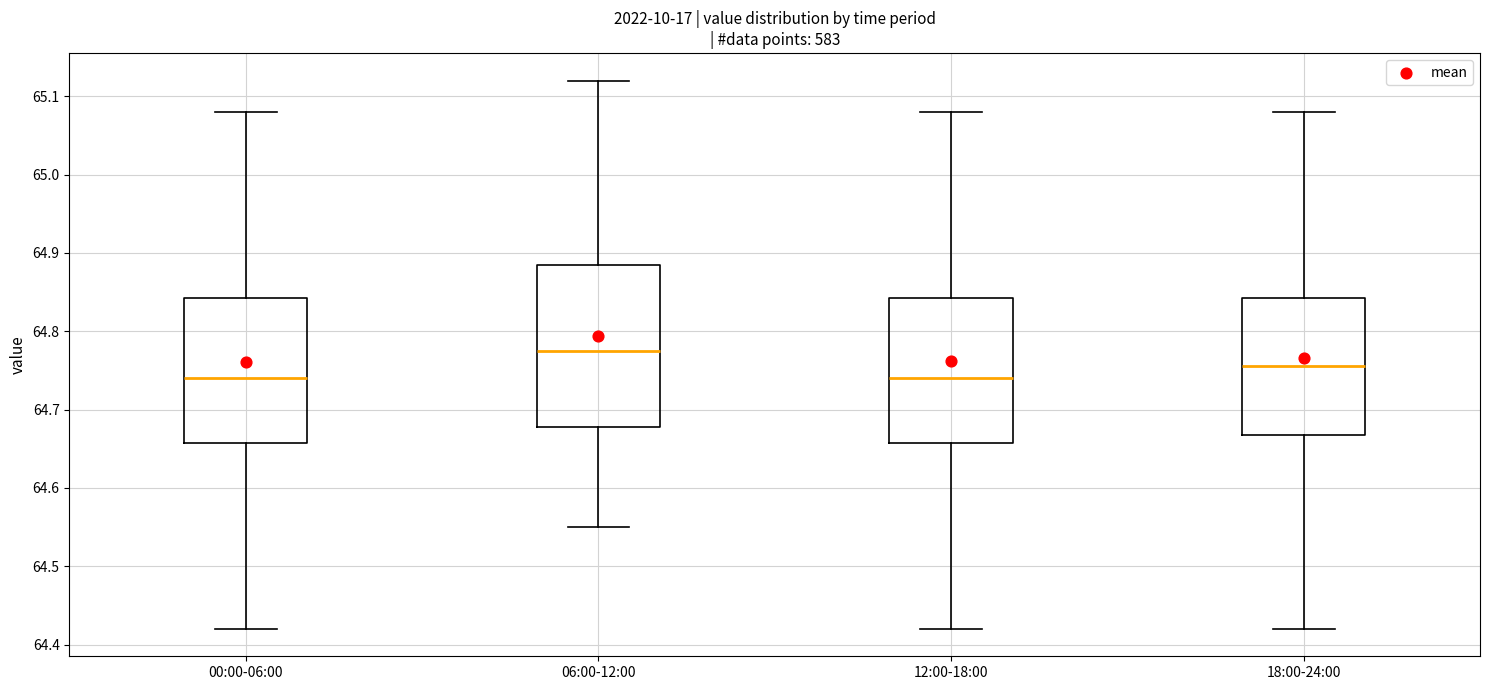

Which box's median line is the highest?

06:00-12:00